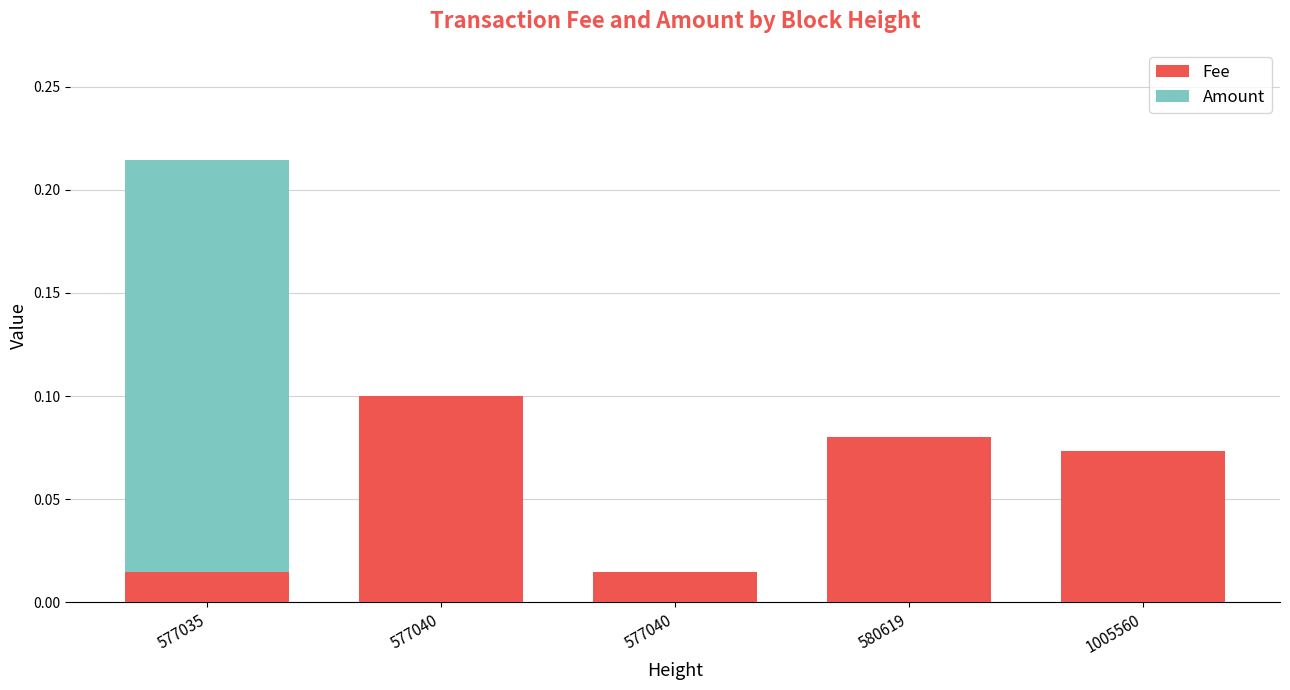

Rank the series by their average value, from lowest to highest.

Amount, Fee